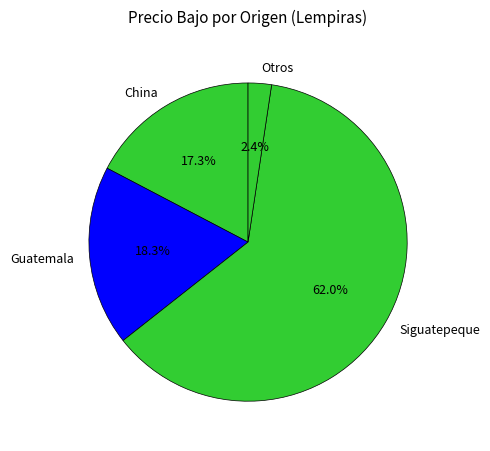

To the nearest percent, what portion does Guatemala represent?

18%